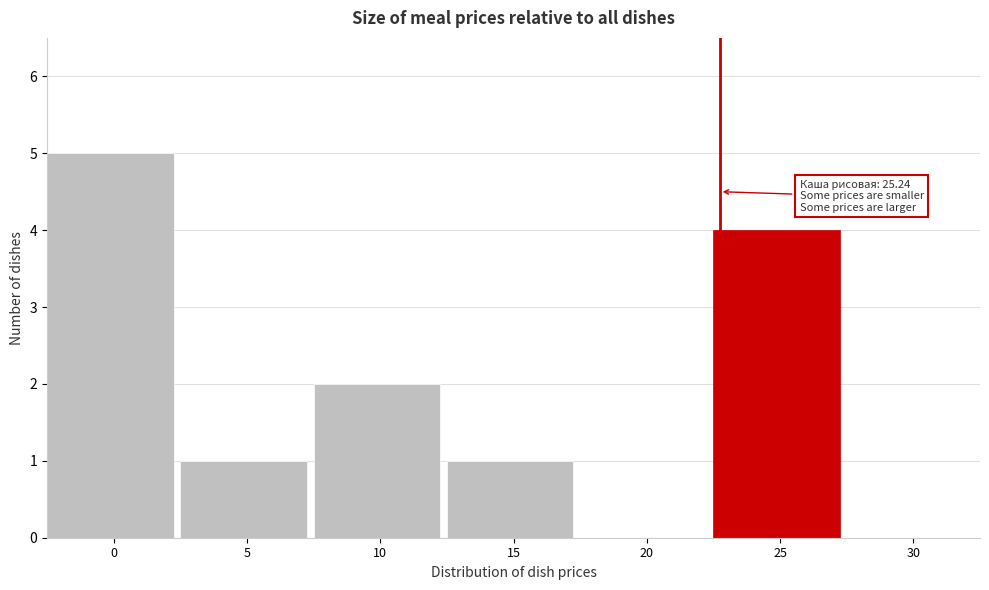

Reading left to right, list all the values displayed in this chart.

0=5	5=1	10=2	15=1	20=0	25=4	30=0